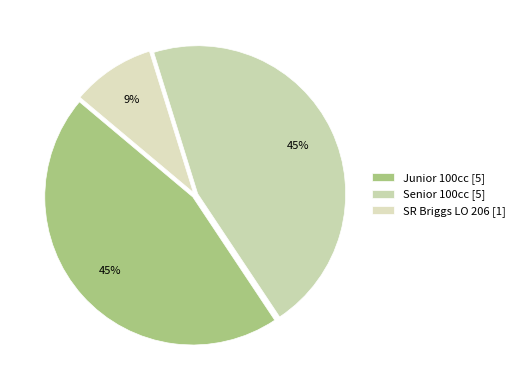

The Senior 100cc slice represents 58% of the pie. True or false?

False